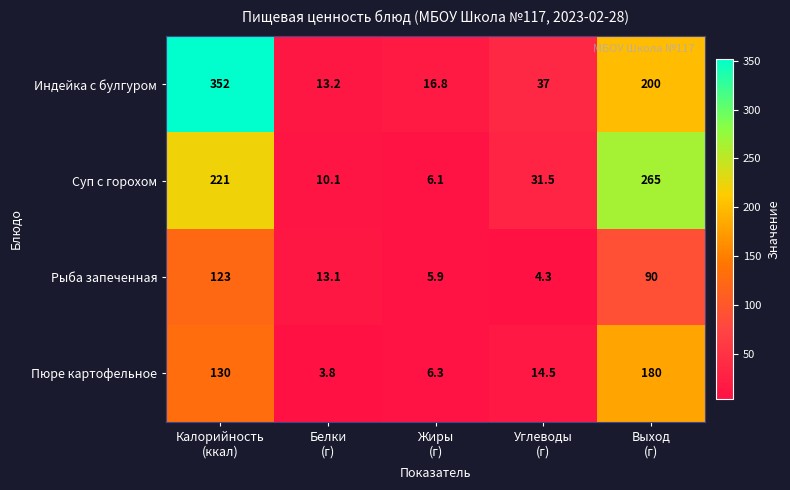

At which category does the chart reach its minimum across all series?

Белки
(г)